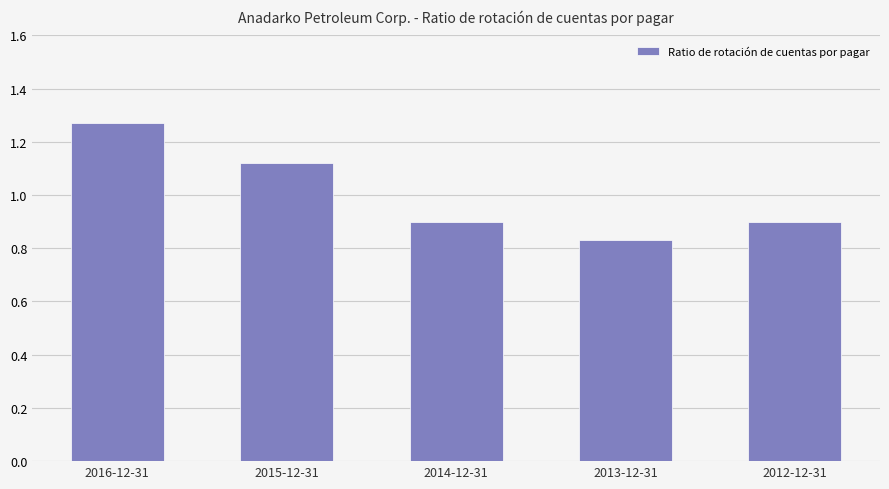

What is the value of the 5th bar from the left?

0.9